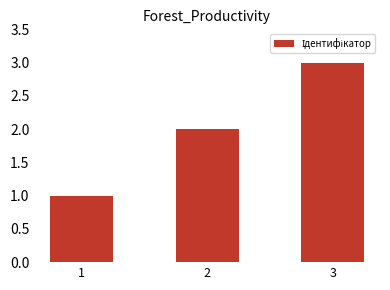

List the labels in order of value, largest first.

3, 2, 1